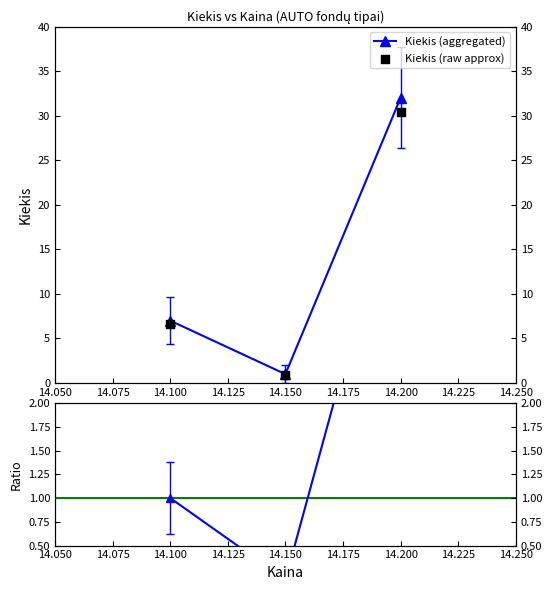

At how many categories does at least one series exceed 13?

1